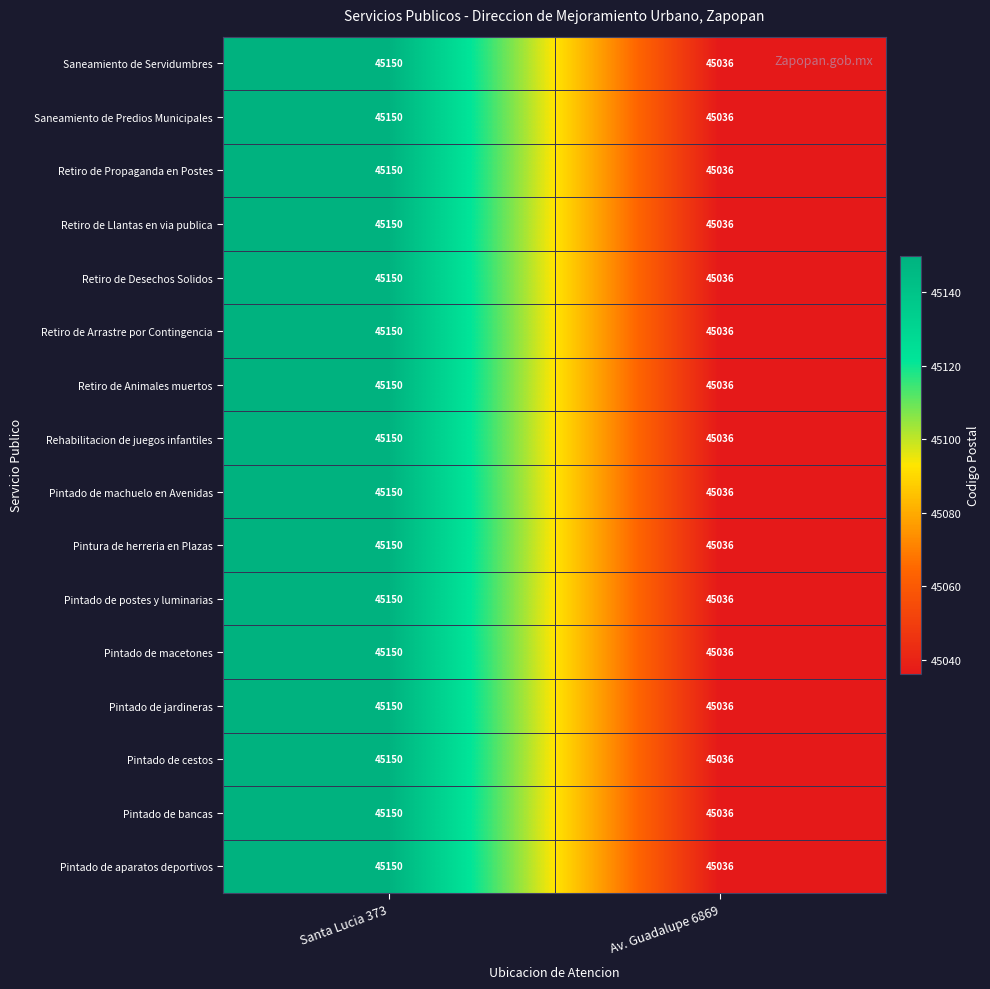

At which category is the sum across all series the highest?

Santa Lucia 373